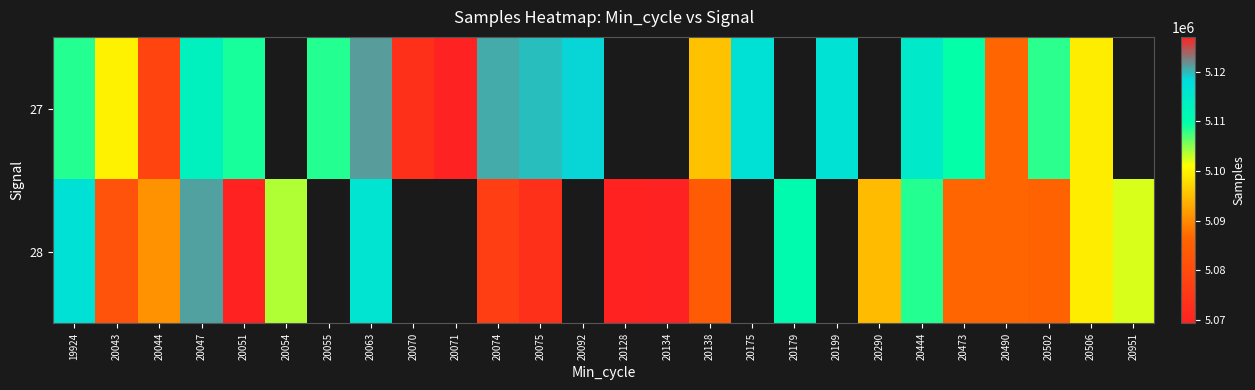

At which category is the sum across all series the highest?

20063